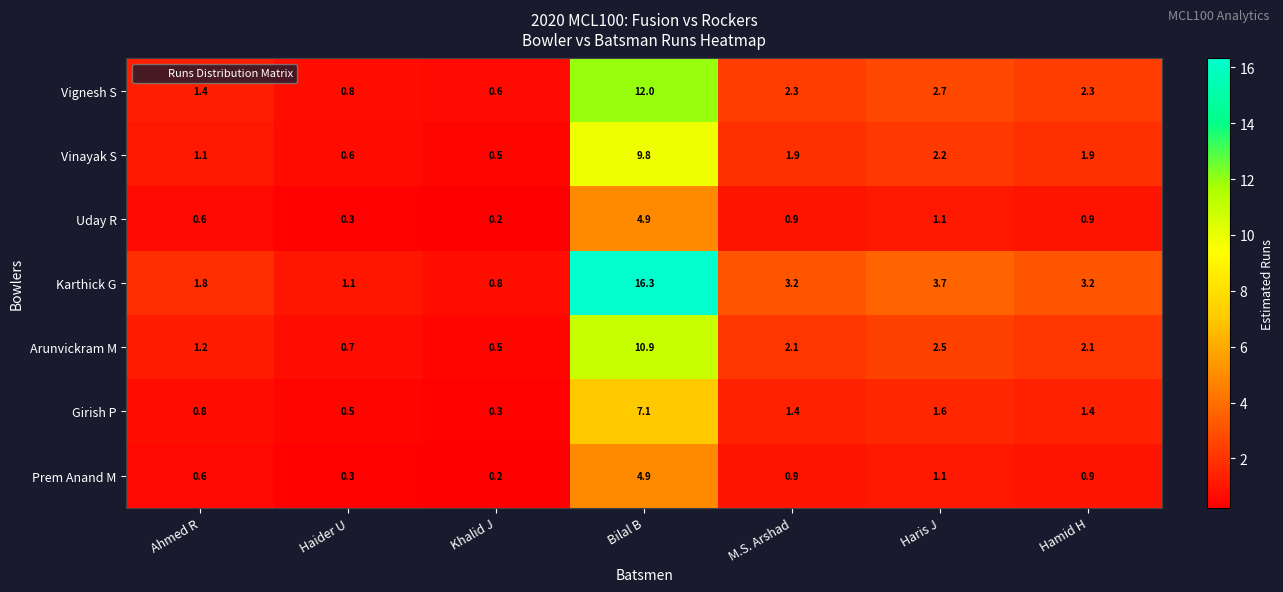

What is the difference between the highest and lowest values at Ahmed R?

1.2